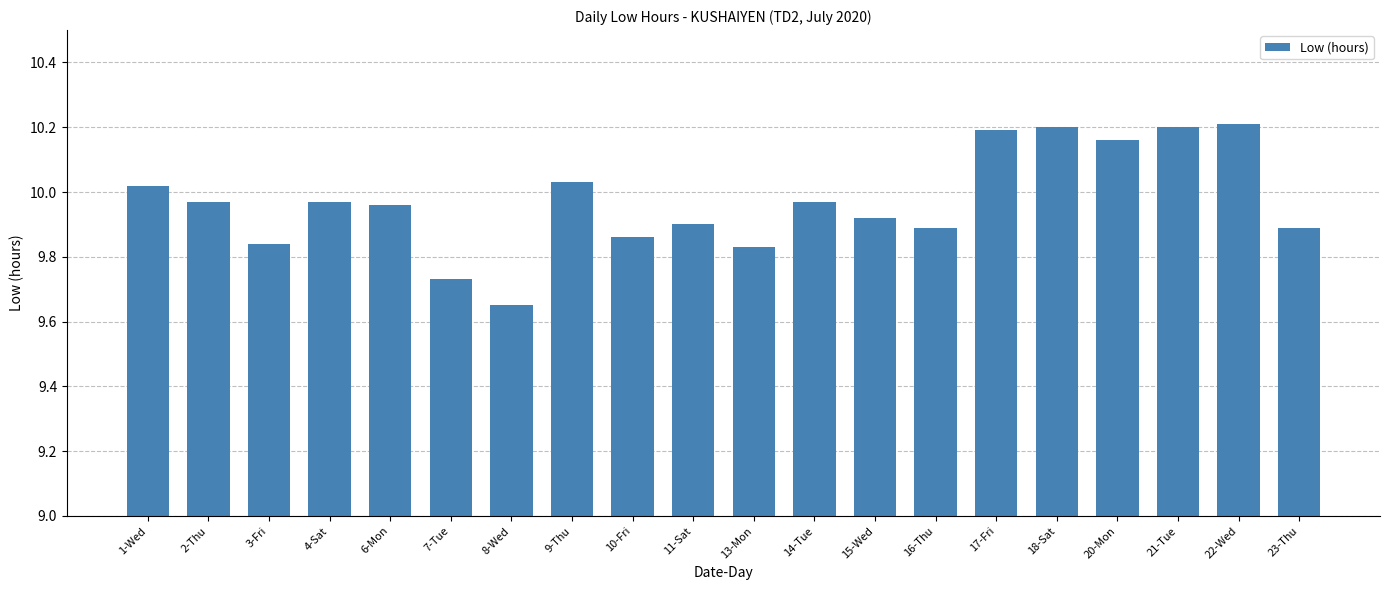

Is it true that the value at 1-Wed is 14.7?

False